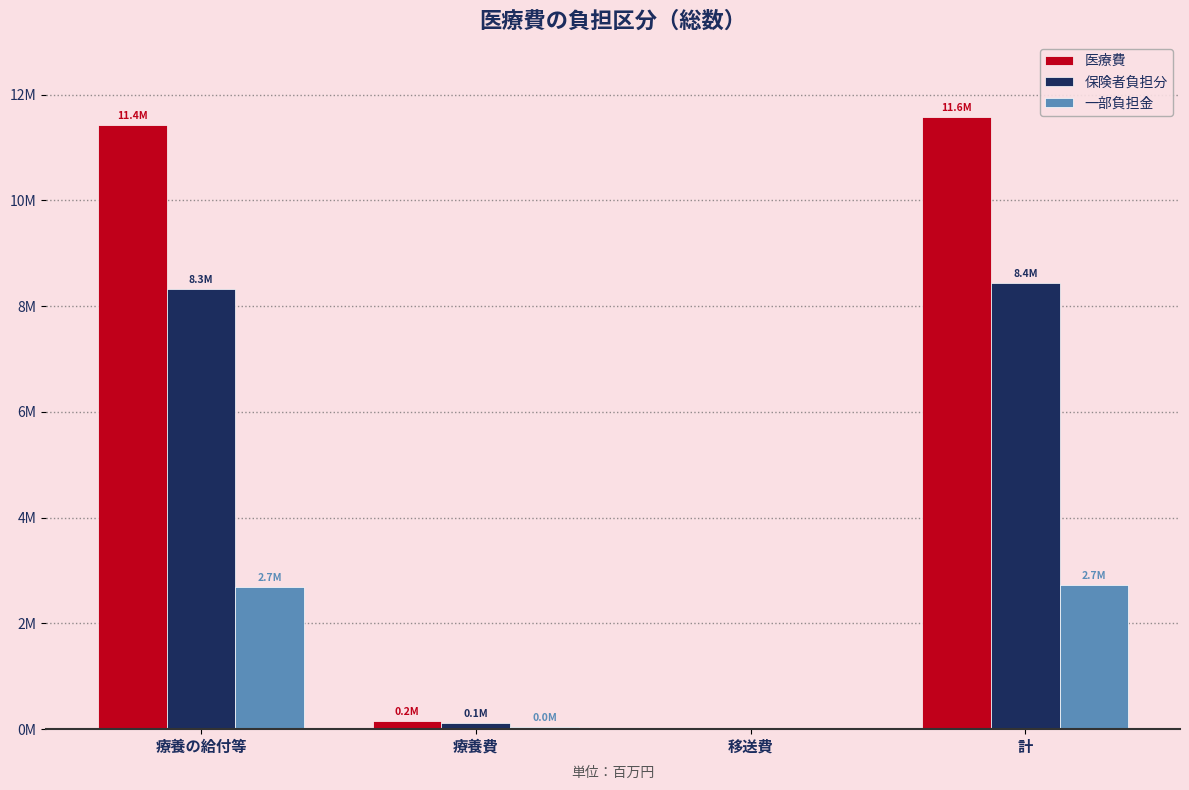

At which label does 医療費 reach its minimum?

移送費